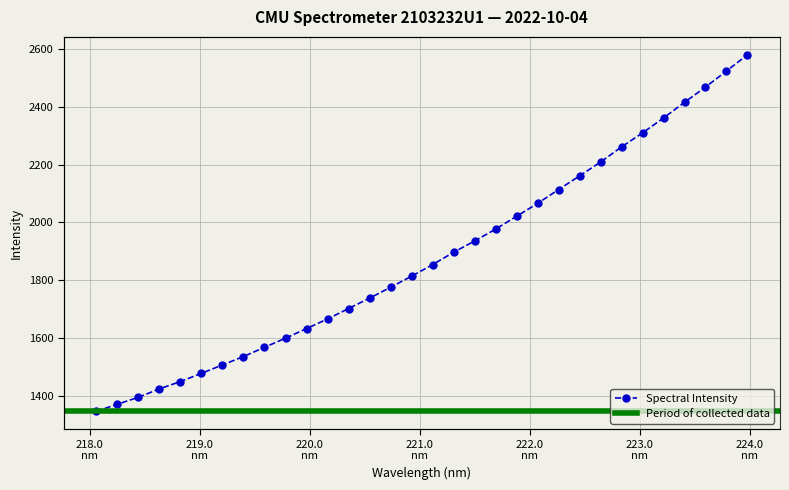

What is the smallest value displayed?

1345.4